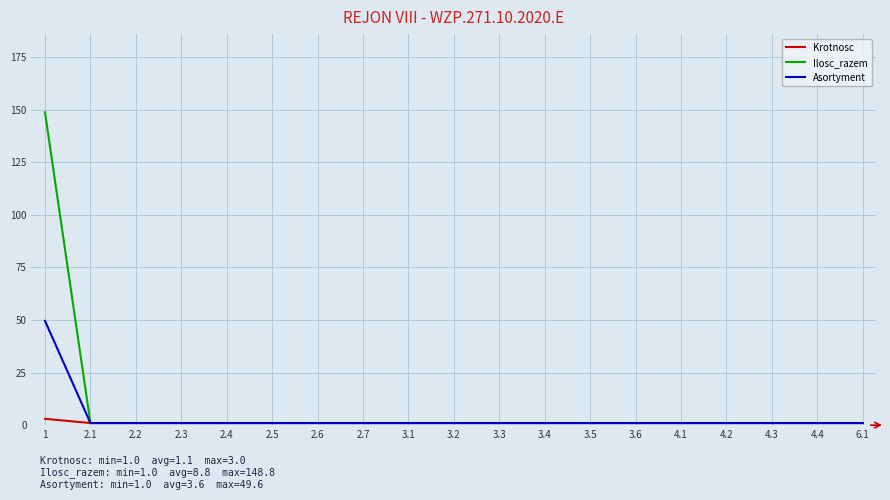

Which series has the largest range (max minus min)?

Ilosc_razem